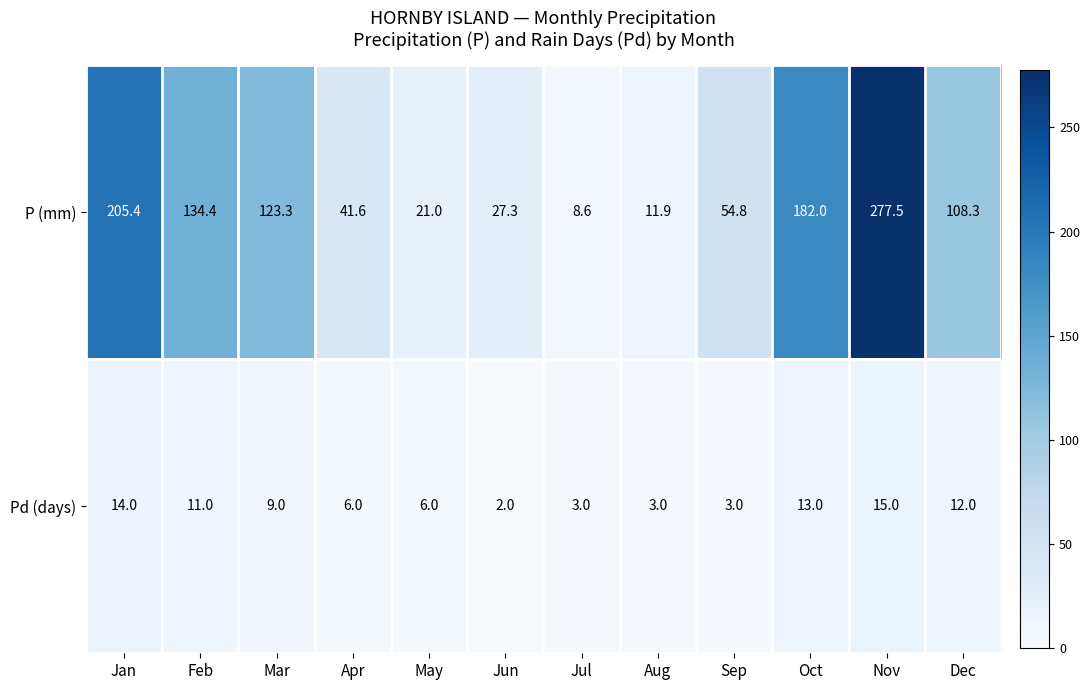

True or false: P (mm) has a value of 317.1 at Oct.

False